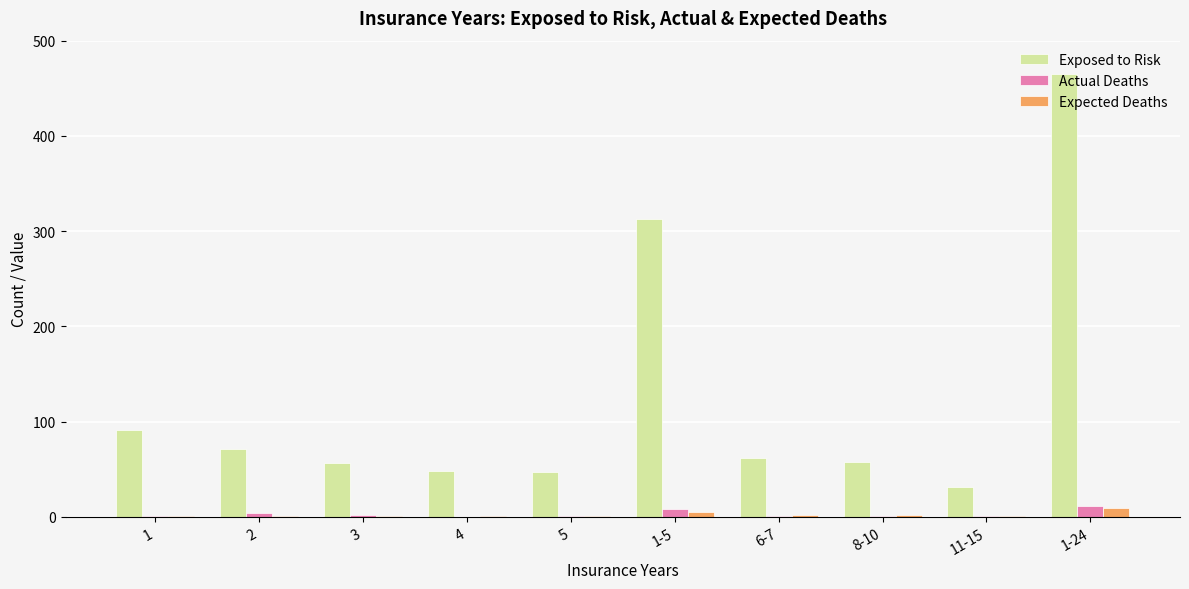

What is the sum of all Exposed to Risk values?

1242.0